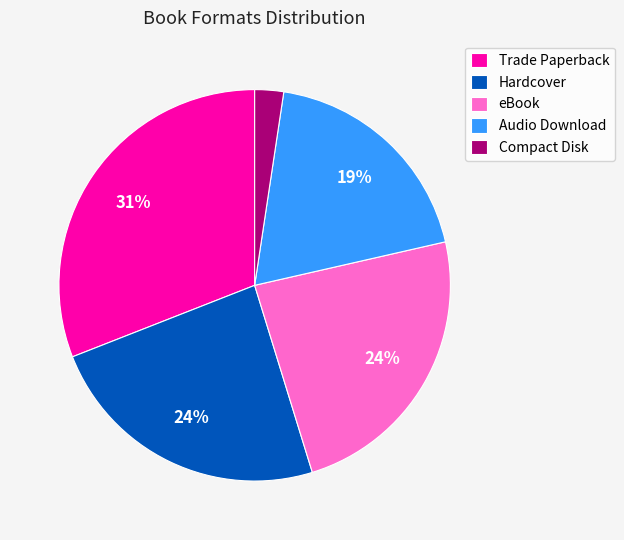

Count the number of slices in the pie.

5